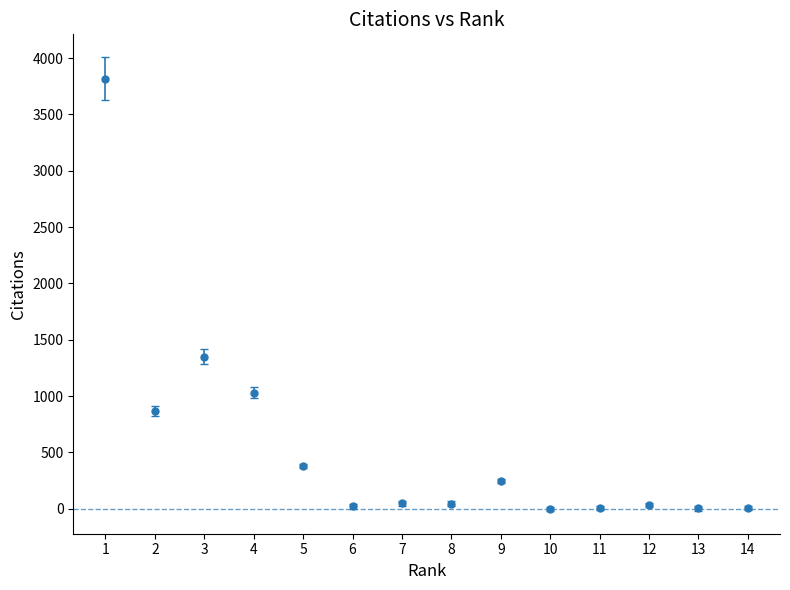

Approximately how many times larger is the value at 1 compared to 4?

3.7